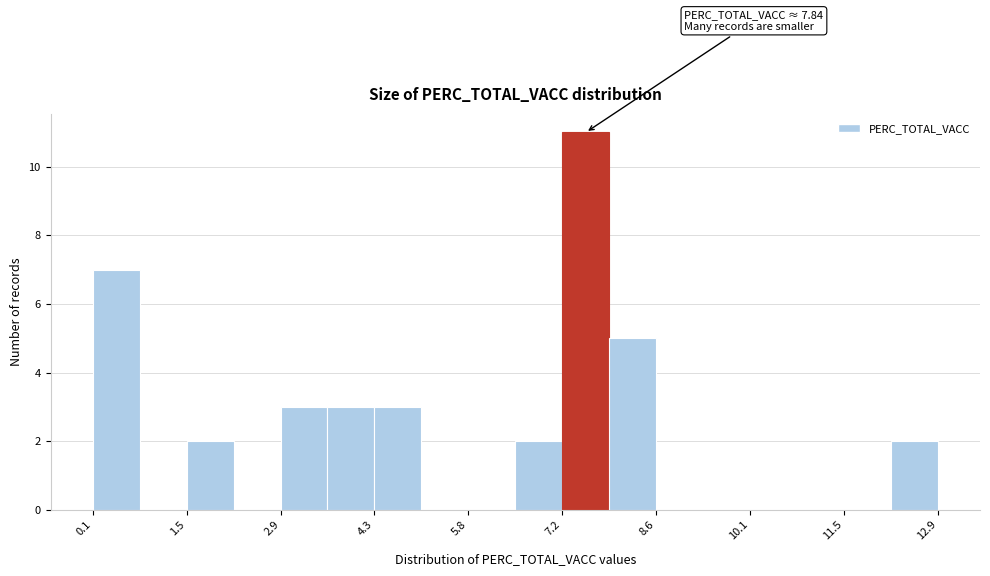

Read against the x-axis, roughly where is the centre of the tallest bar?

7.6